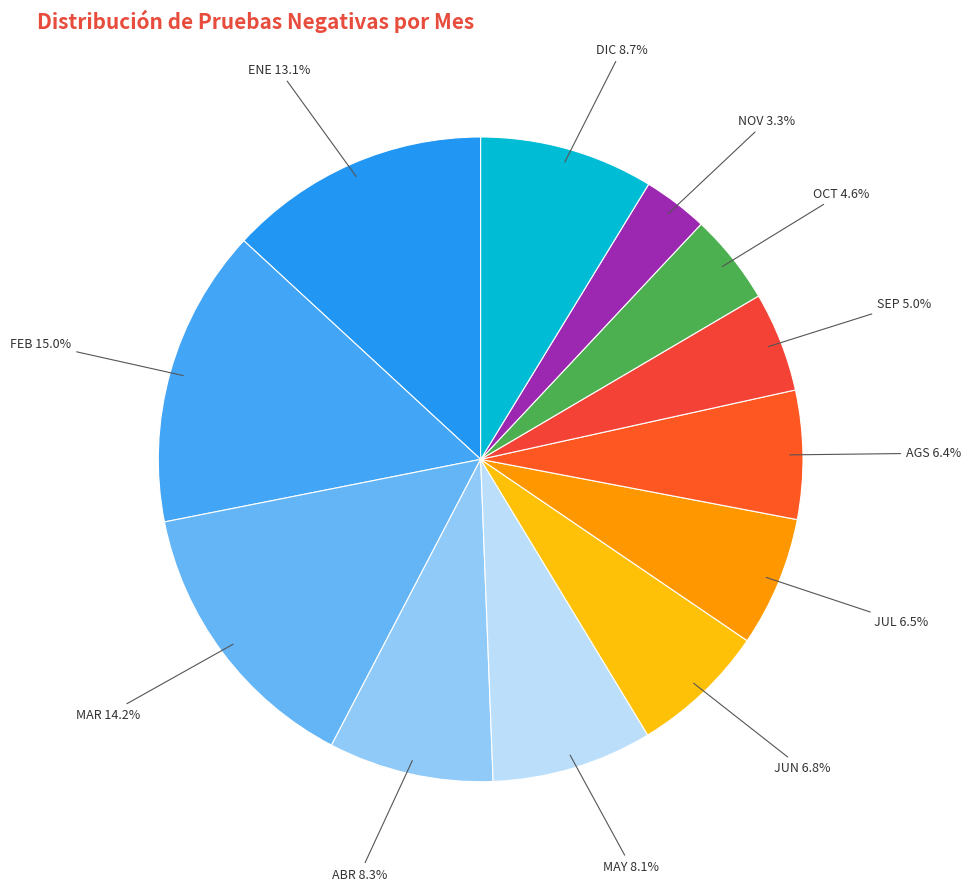

Count the number of slices in the pie.

12